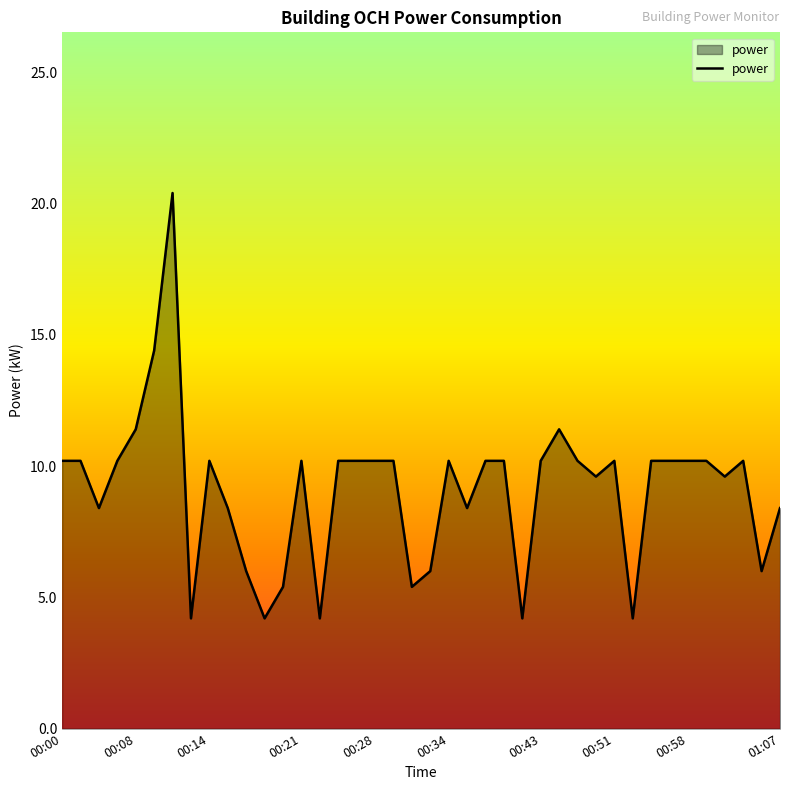

What is the maximum value shown in the chart?

20.4